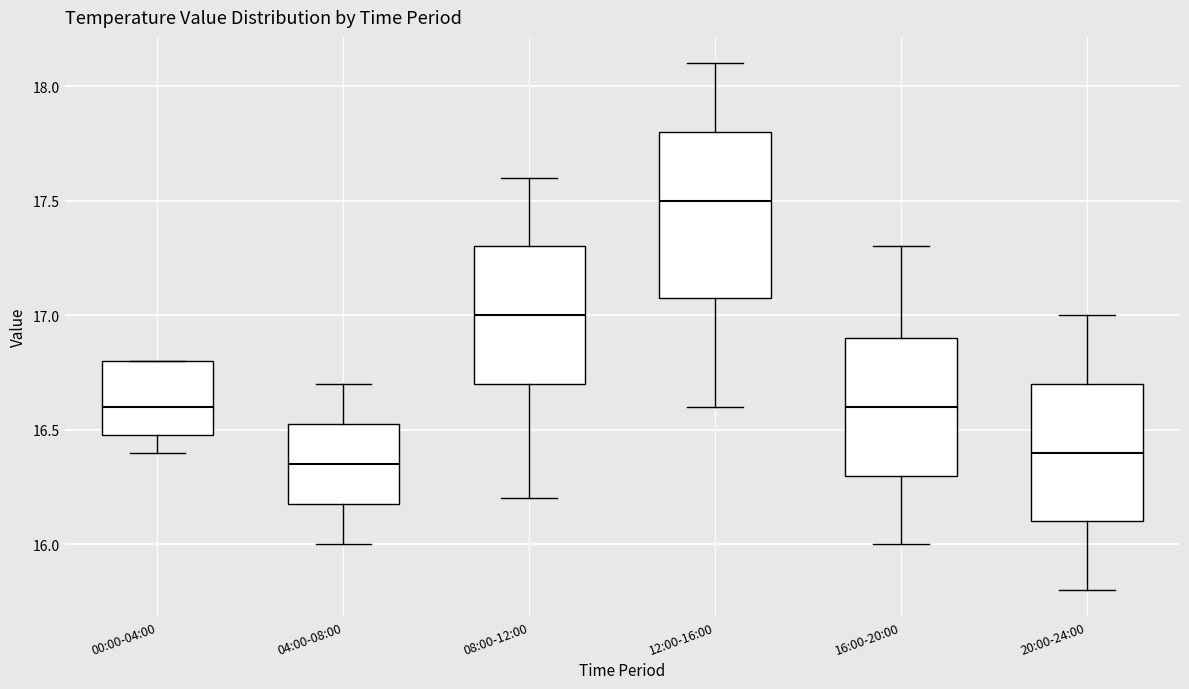

Where is the upper edge of the box for 04:00-08:00 on the y-axis? The values are not printed on the chart, so give them approximately, as read against the axis.

16.55